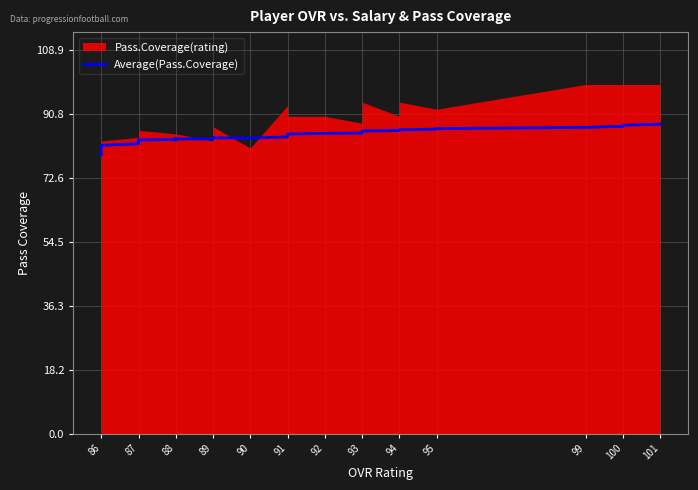

What is the average value?

84.1